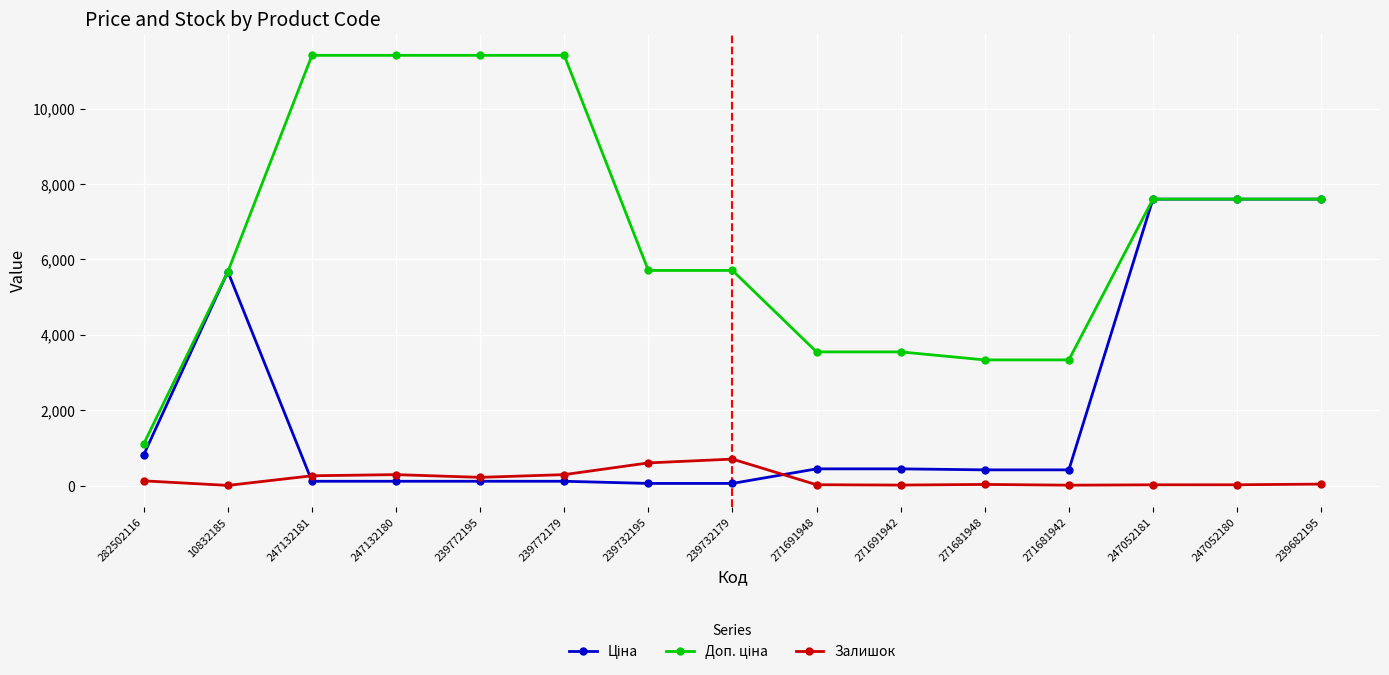

At how many categories does at least one series exceed 1551?

14